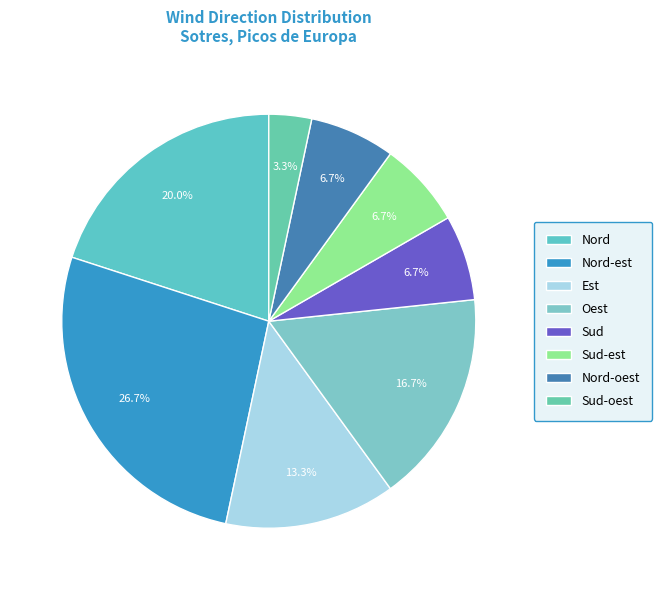

How many slices are in this pie chart?

8